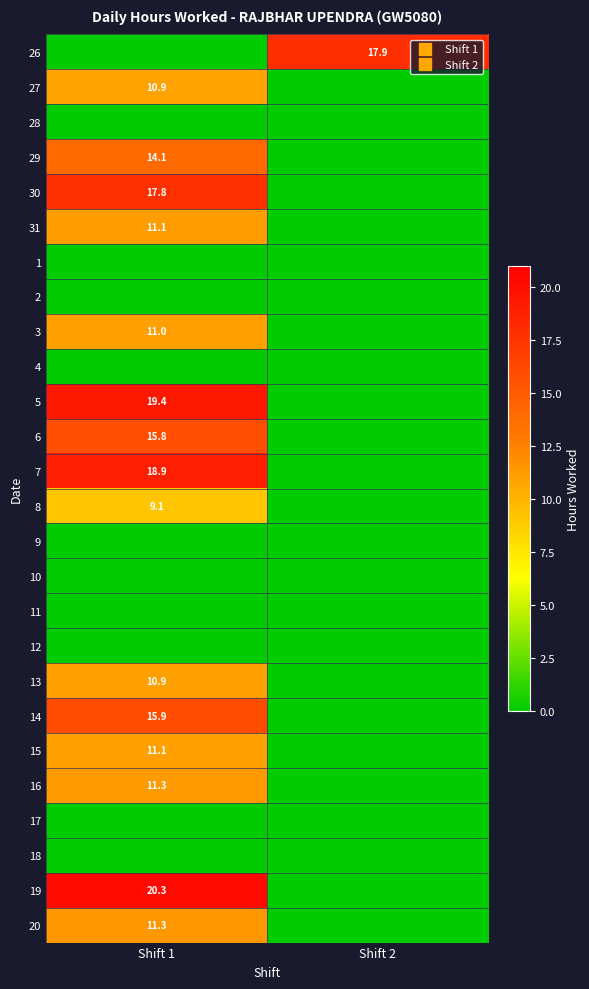

At how many categories does at least one series exceed 19?

1